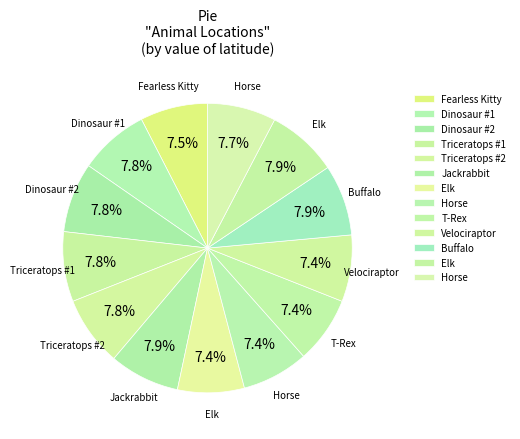

What is the largest slice in the pie chart?

Buffalo